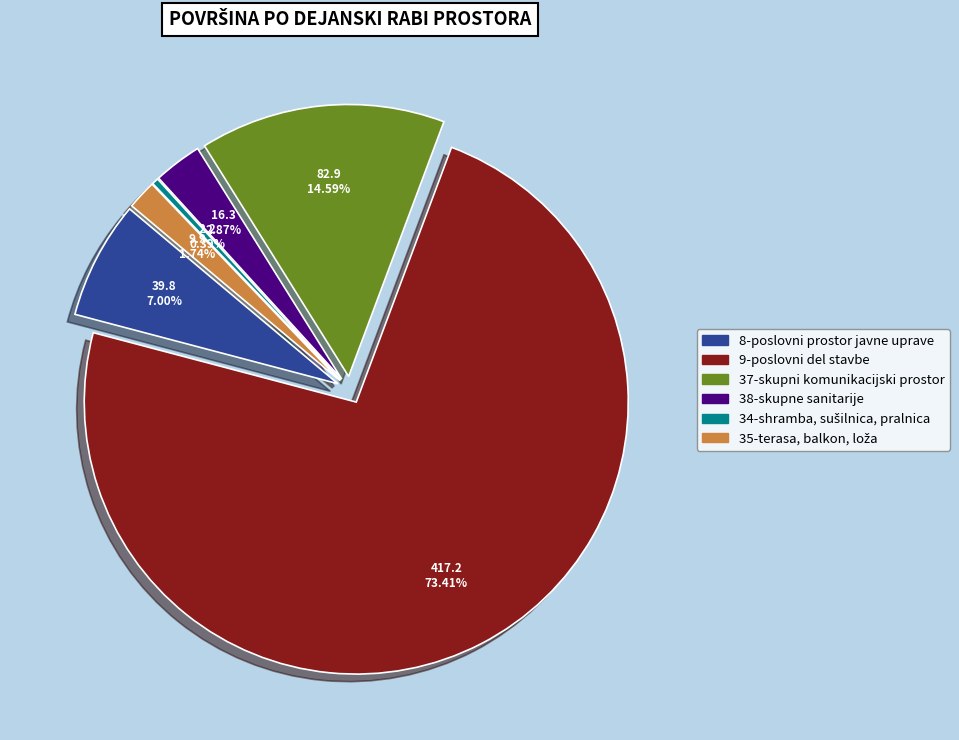

The 8-poslovni prostor javne uprave slice represents 1% of the pie. True or false?

False